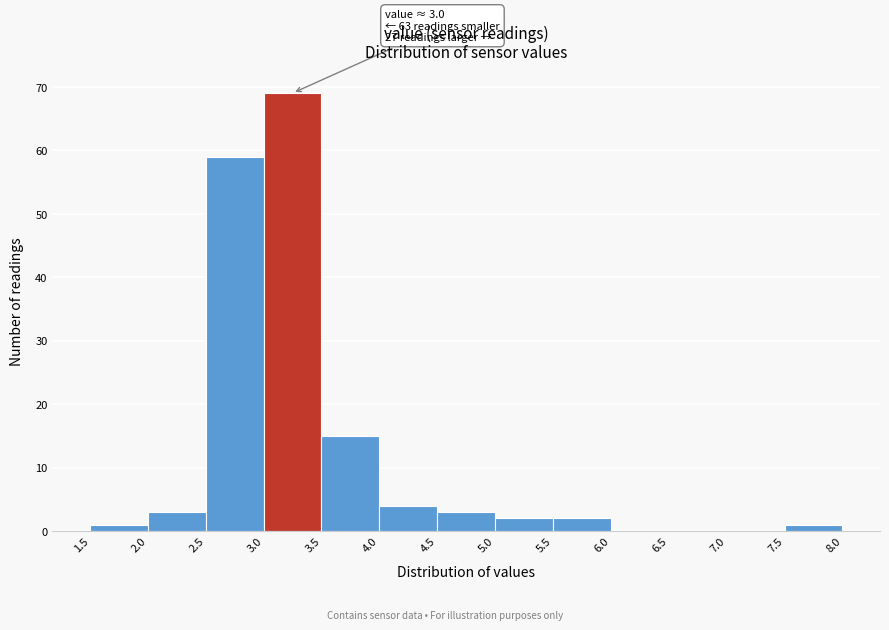

Which range on the x-axis has the tallest bar?

3.0 to 3.5